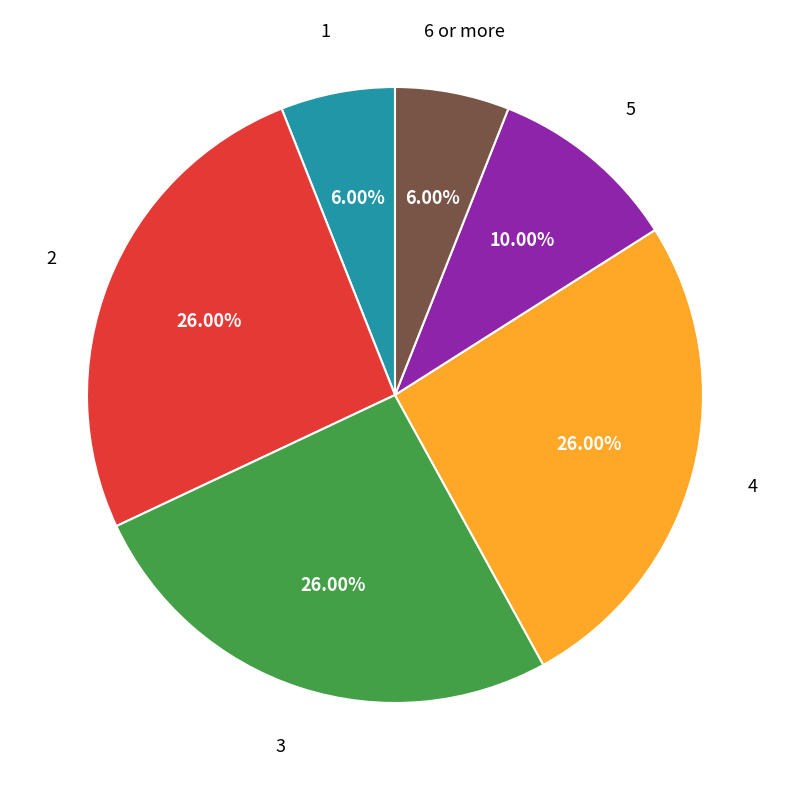

Count the number of slices in the pie.

6